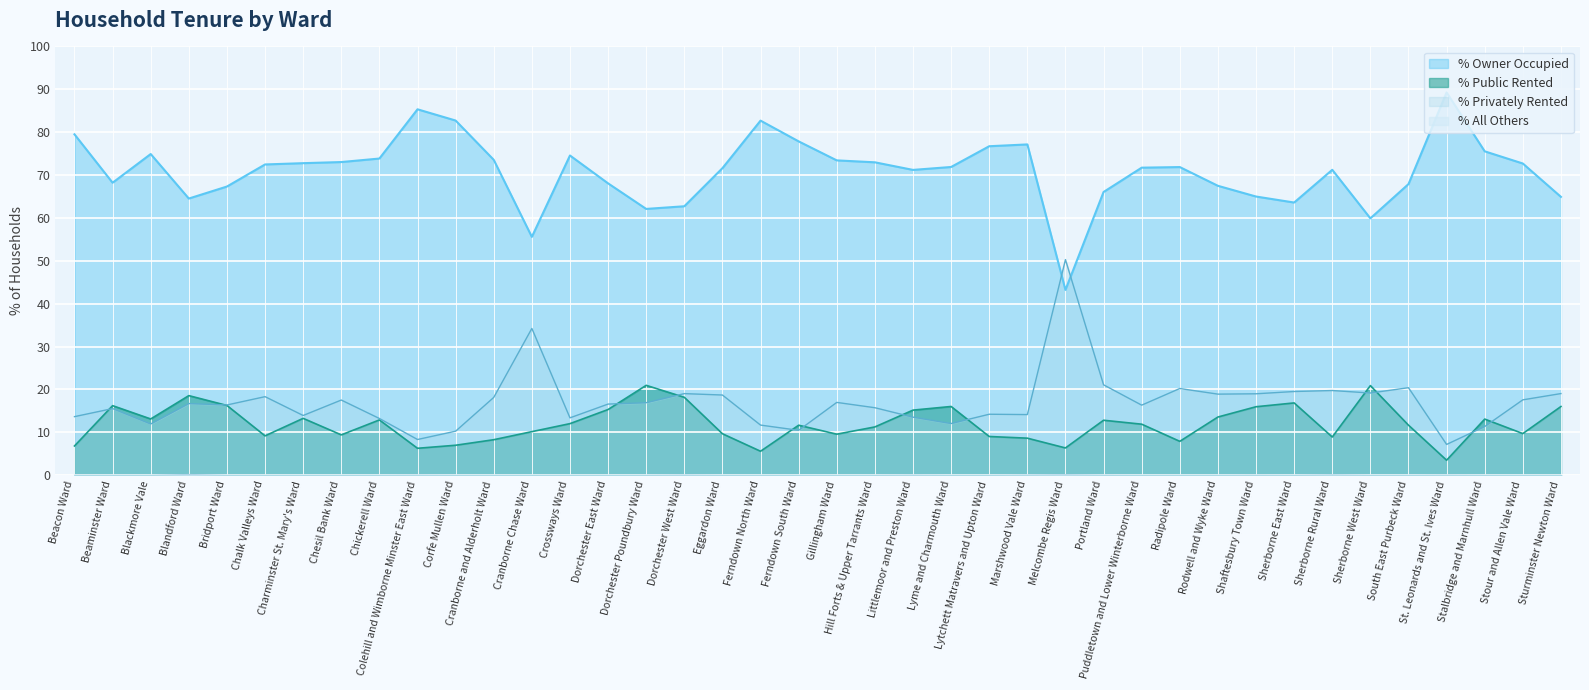

How many categories are shown in the chart?

40